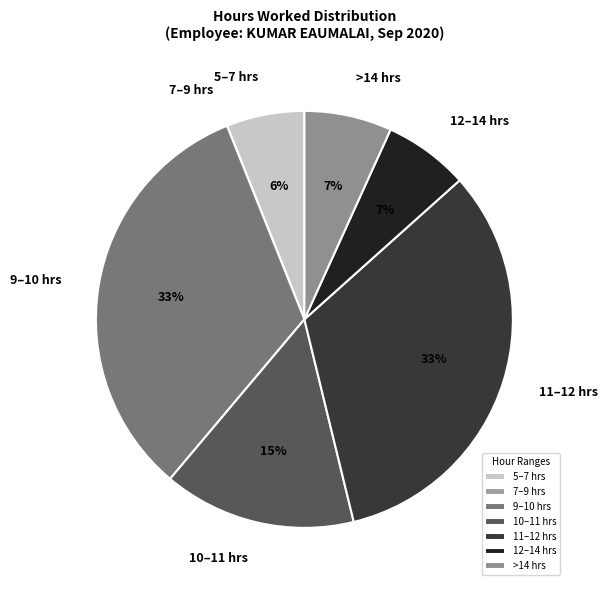

Does 10–11 hrs represent more than half of the total?

No